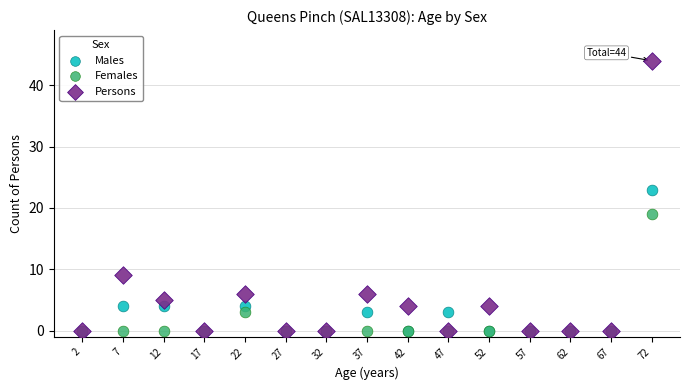

In the Males series, what Y value is closest to 11?

4